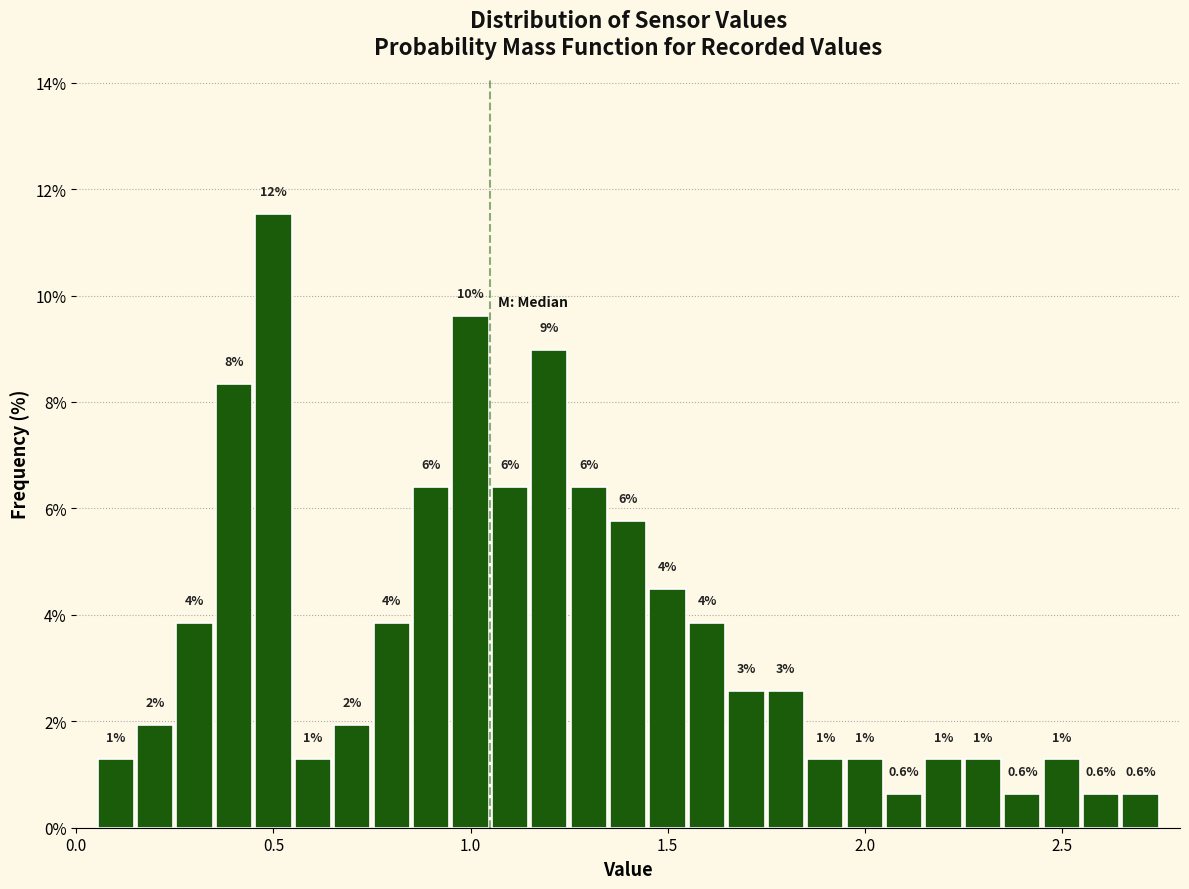

Read against the x-axis, roughly where is the centre of the tallest bar?

0.50